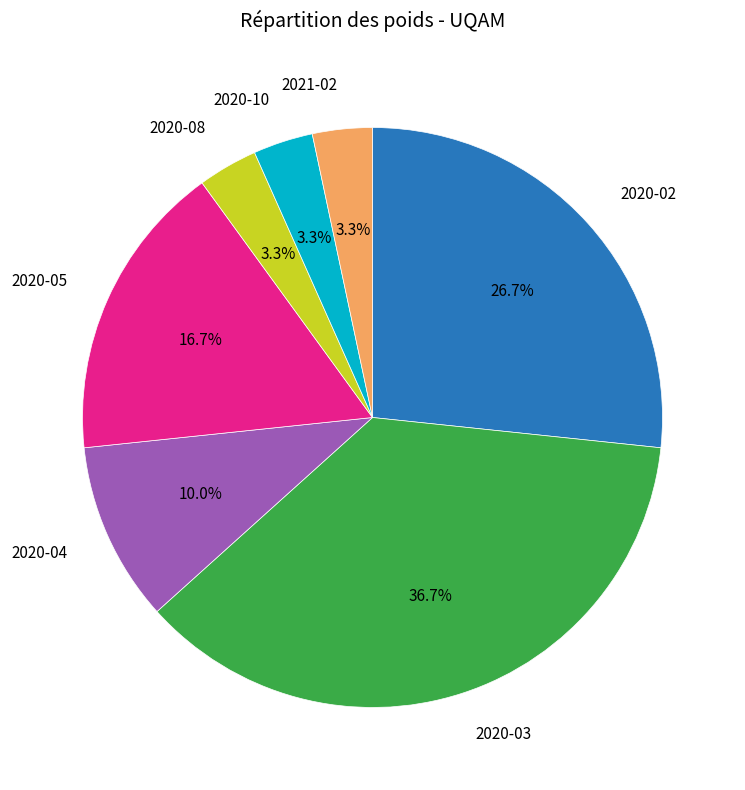

How many slices are in this pie chart?

7